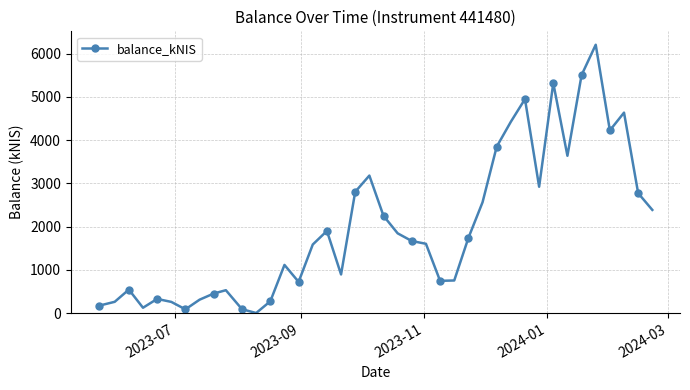

What is the value of the 25th point from the left?

744.9